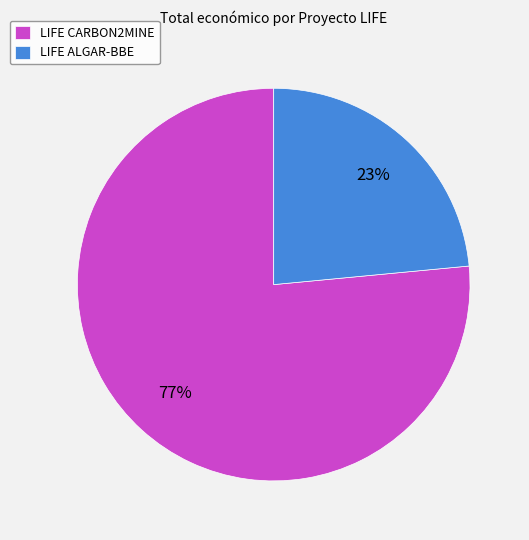

To the nearest percent, what is the combined percentage of LIFE CARBON2MINE and LIFE ALGAR-BBE?

100%